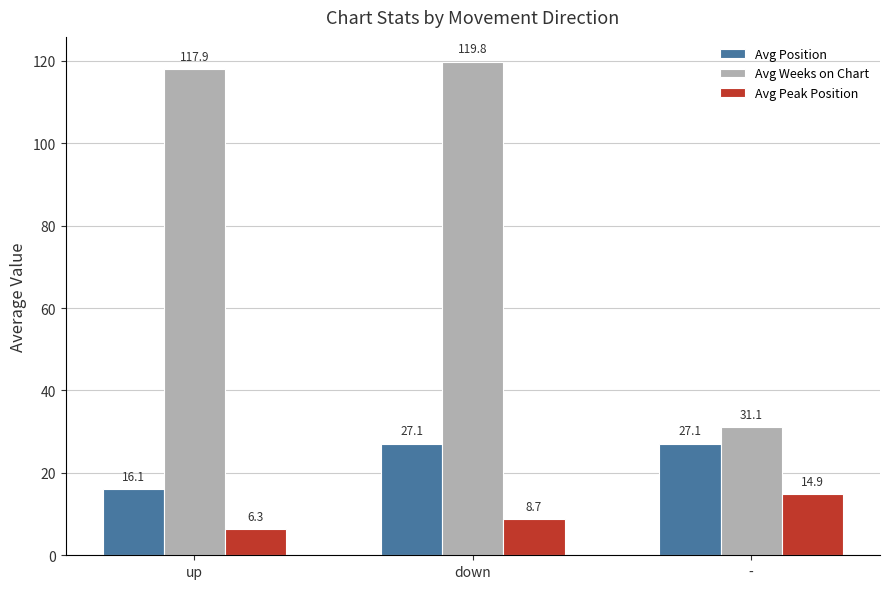

The value of Avg Position at down is 27.1. True or false?

True